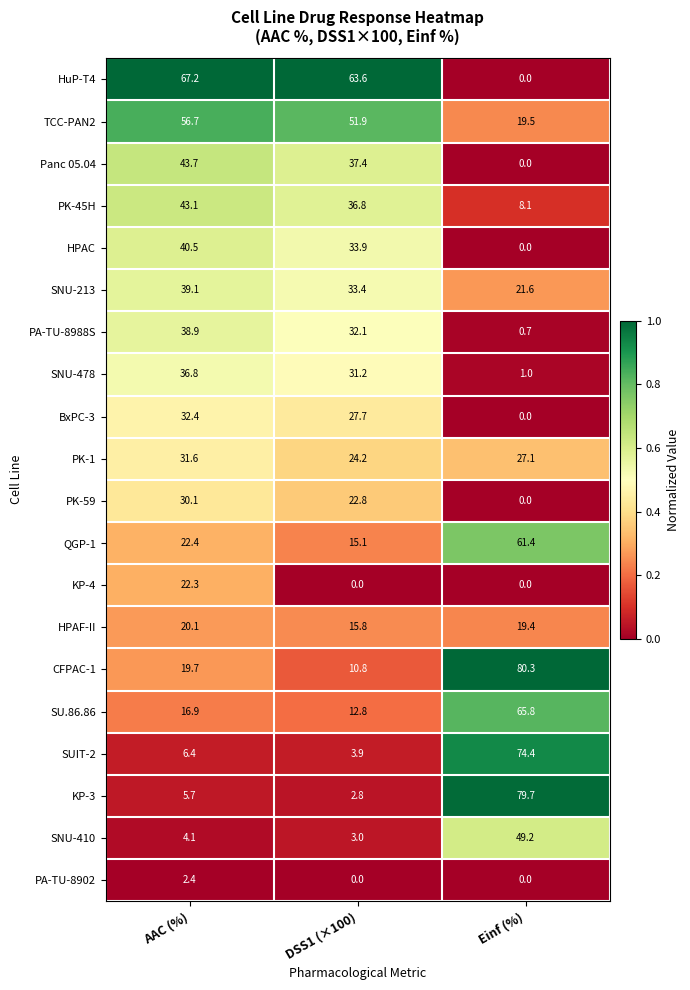

Which series has the widest spread of values?

KP-3